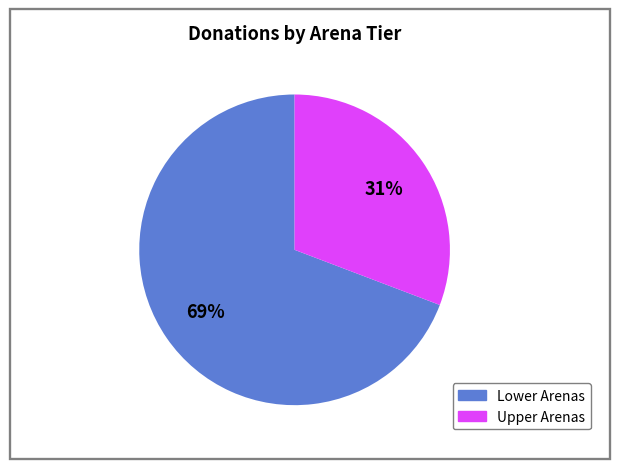

Does any single category account for the majority?

Yes